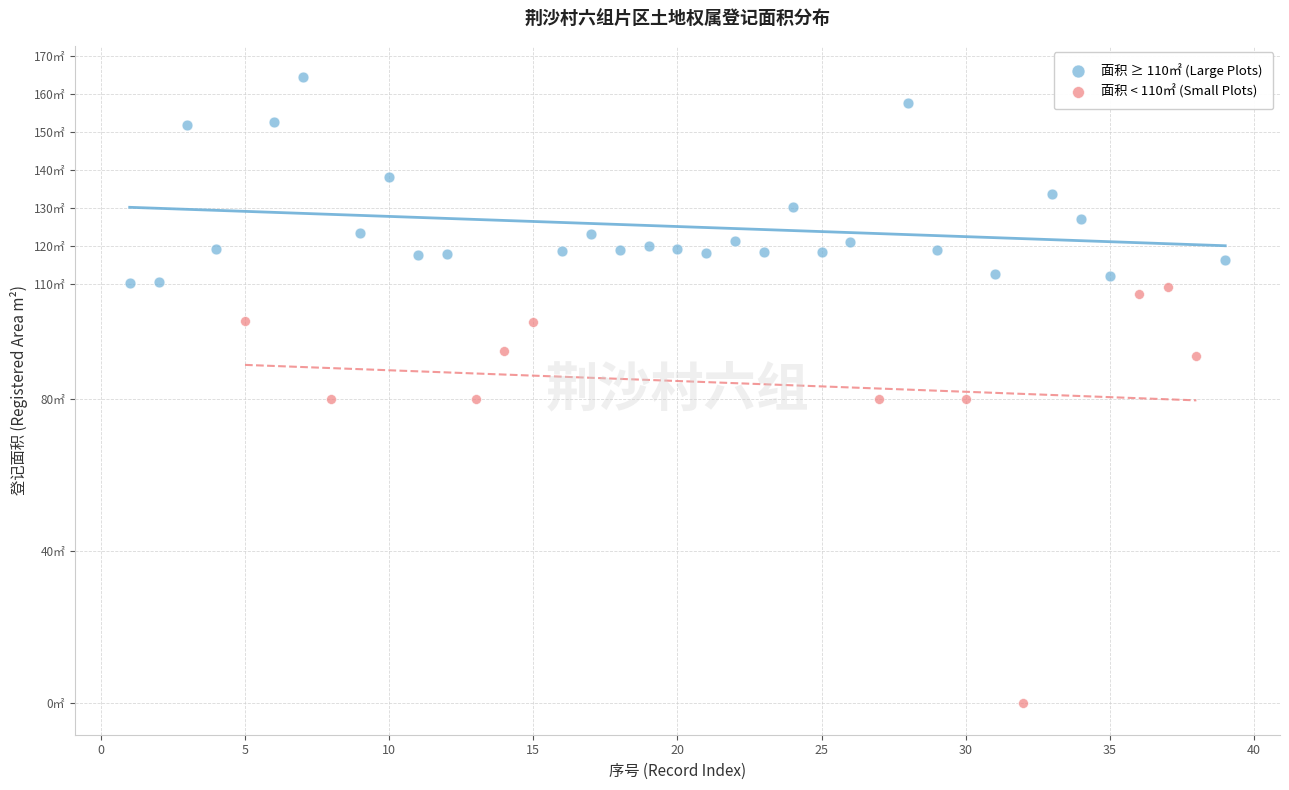

What are all the series names shown in the legend?

面积 ≥ 110㎡ (Large Plots), 面积 < 110㎡ (Small Plots)